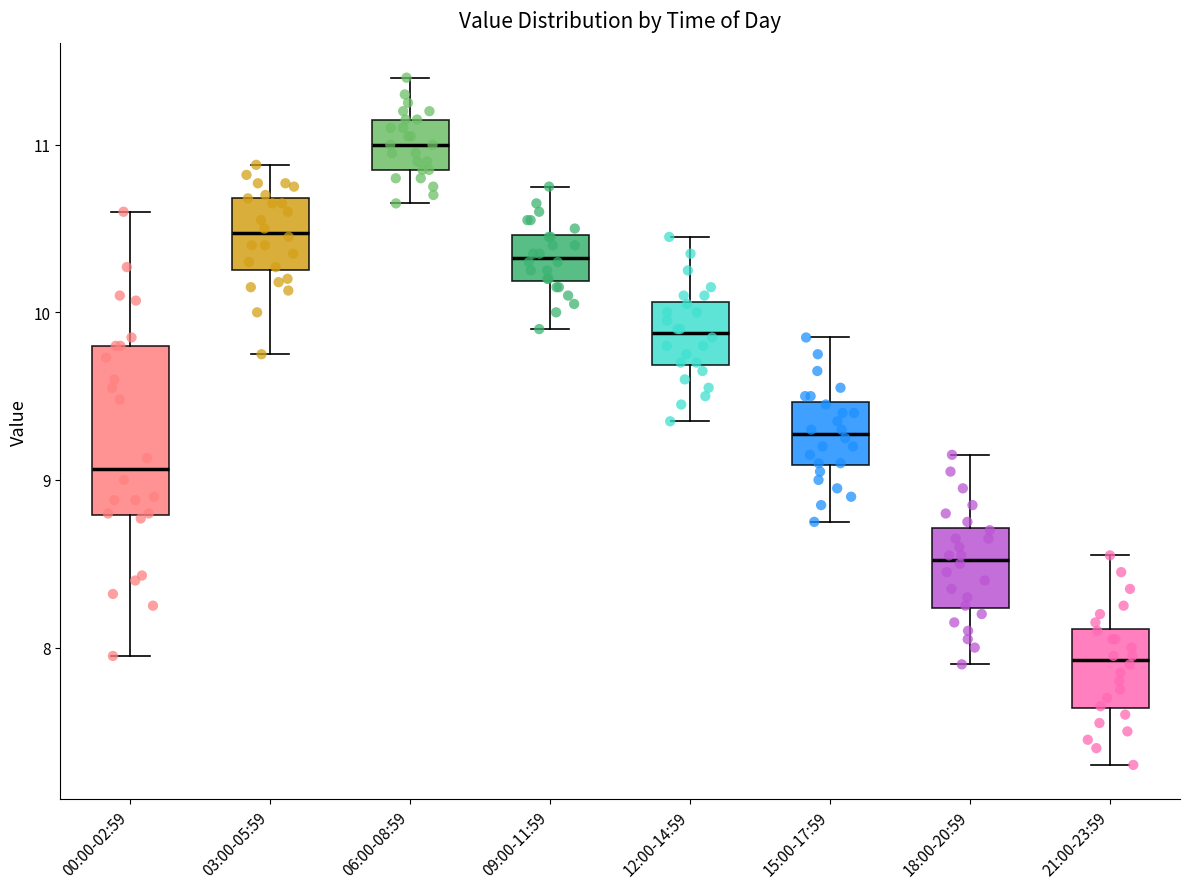

Reading left to right, read every box against the y-axis: the position of its median line, the range the box covers, and the ends of its whiskers. The values are not printed on the chart, so give them approximately, as read against the axis.

00:00-02:59: median 9.1, box 8.8 to 9.8, whiskers 8.0 to 10.6
03:00-05:59: median 10.5, box 10.3 to 10.7, whiskers 9.8 to 10.9
06:00-08:59: median 11.0, box 10.9 to 11.2, whiskers 10.7 to 11.4
09:00-11:59: median 10.3, box 10.2 to 10.5, whiskers 9.9 to 10.8
12:00-14:59: median 9.9, box 9.7 to 10.1, whiskers 9.4 to 10.5
15:00-17:59: median 9.3, box 9.1 to 9.5, whiskers 8.8 to 9.9
18:00-20:59: median 8.5, box 8.2 to 8.7, whiskers 7.9 to 9.2
21:00-23:59: median 7.9, box 7.6 to 8.1, whiskers 7.3 to 8.6